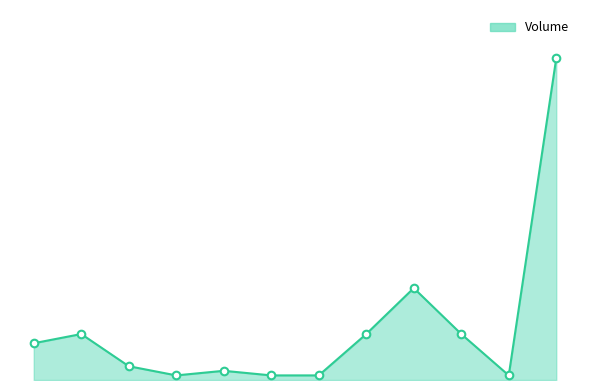

Is this an area chart (filled region under the line)?

Yes